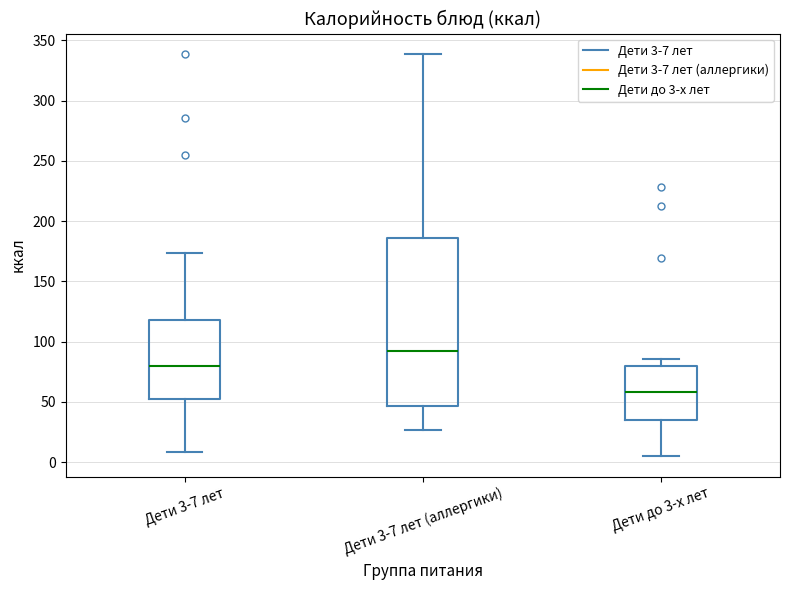

Where is the upper edge of the box for Дети до 3-х лет on the y-axis? The values are not printed on the chart, so give them approximately, as read against the axis.

80